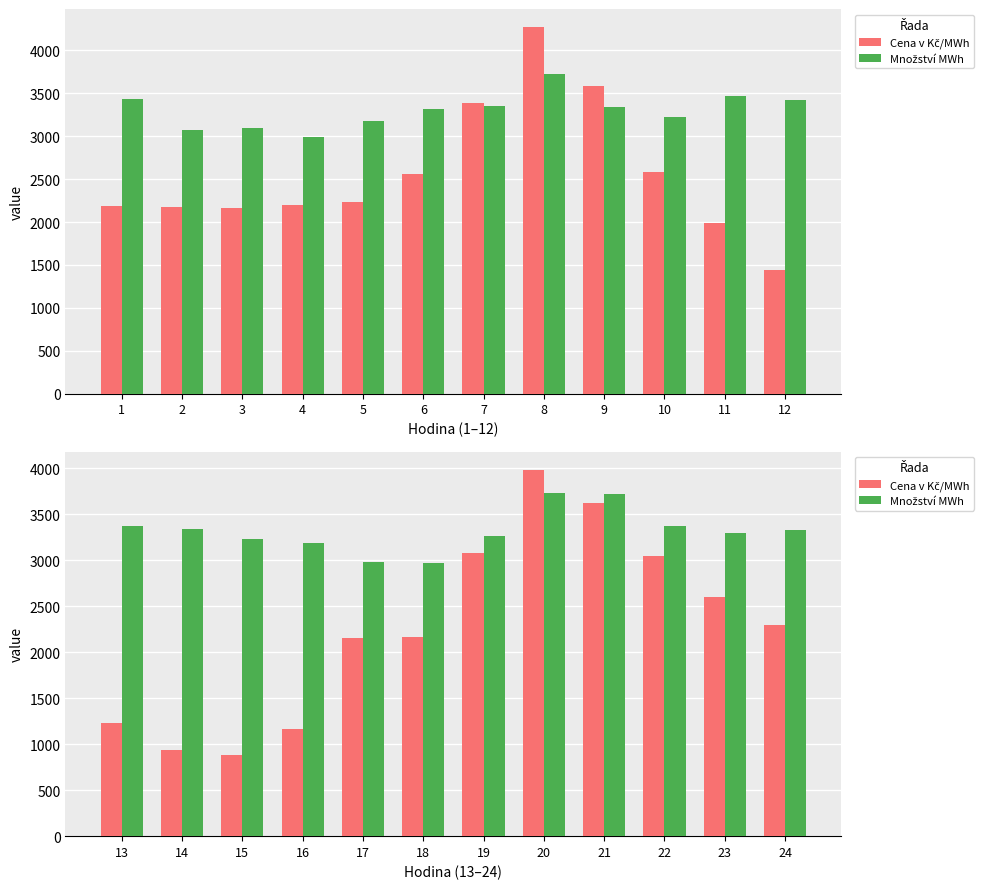

What is the smallest value displayed?

880.2